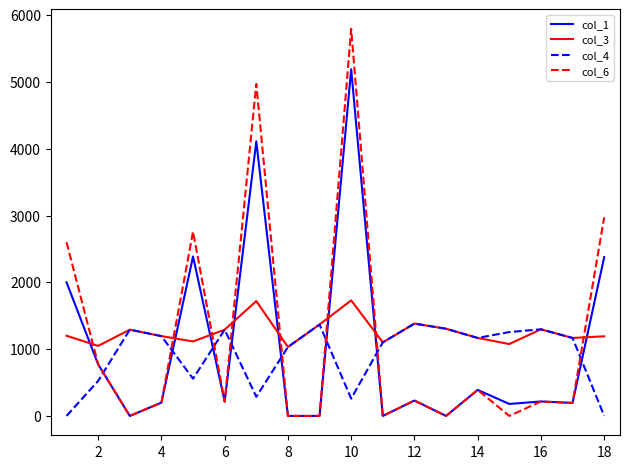

What are all the series names shown in the legend?

col_1, col_3, col_4, col_6